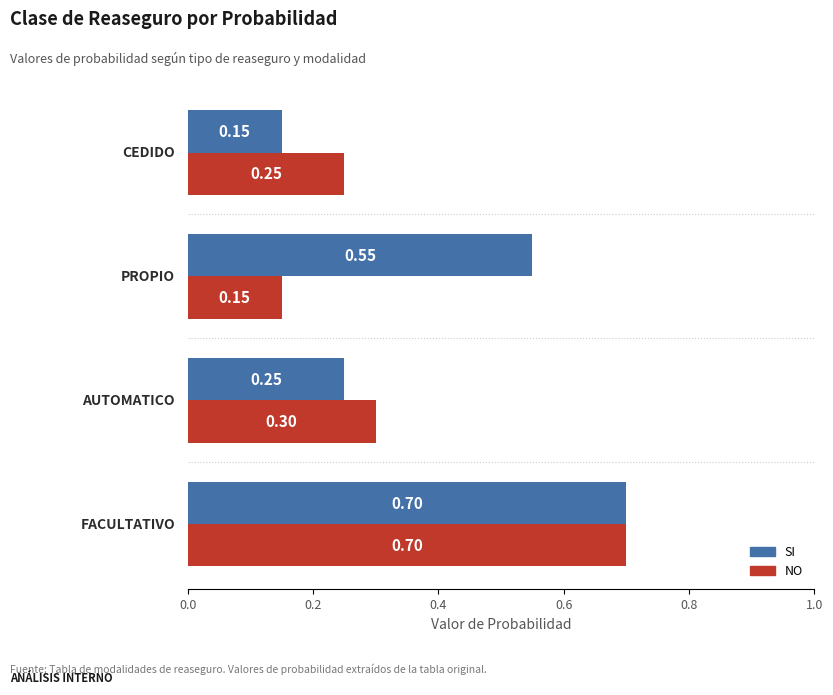

At how many categories does at least one series exceed 0?

4